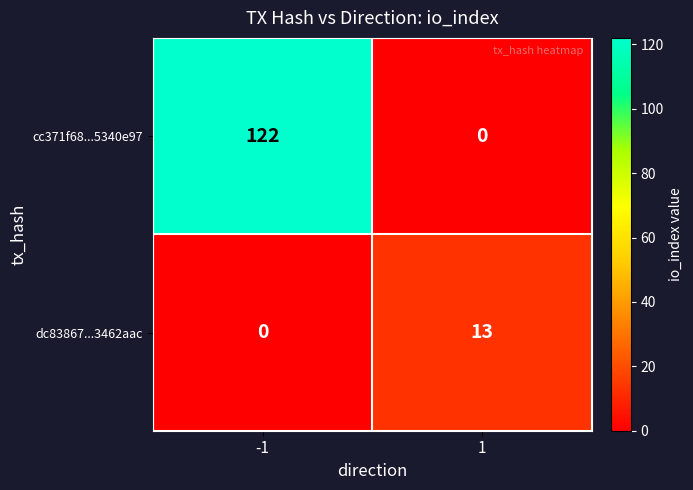

Reading left to right, transcribe all the data shown in this chart.

cc371f68...5340e97: 122	0
dc83867...3462aac: 0	13